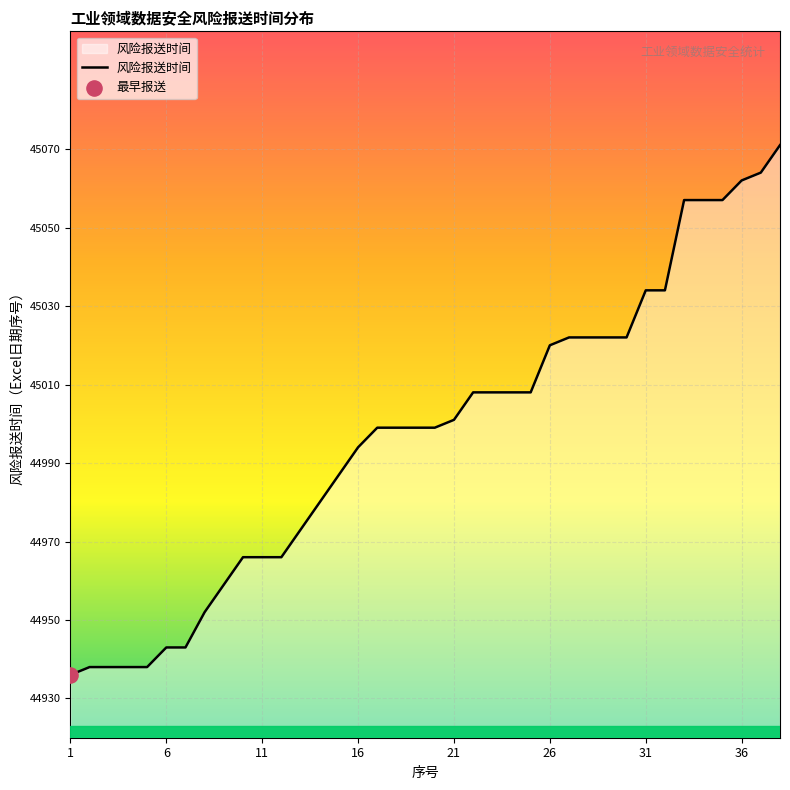

What is the greatest value displayed?

45071